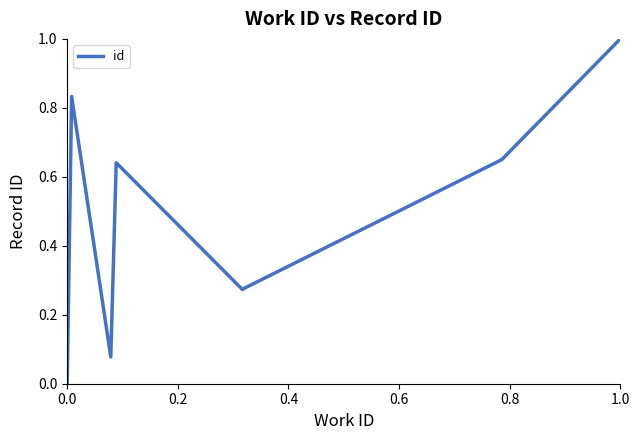

How many lines are shown in the chart?

1